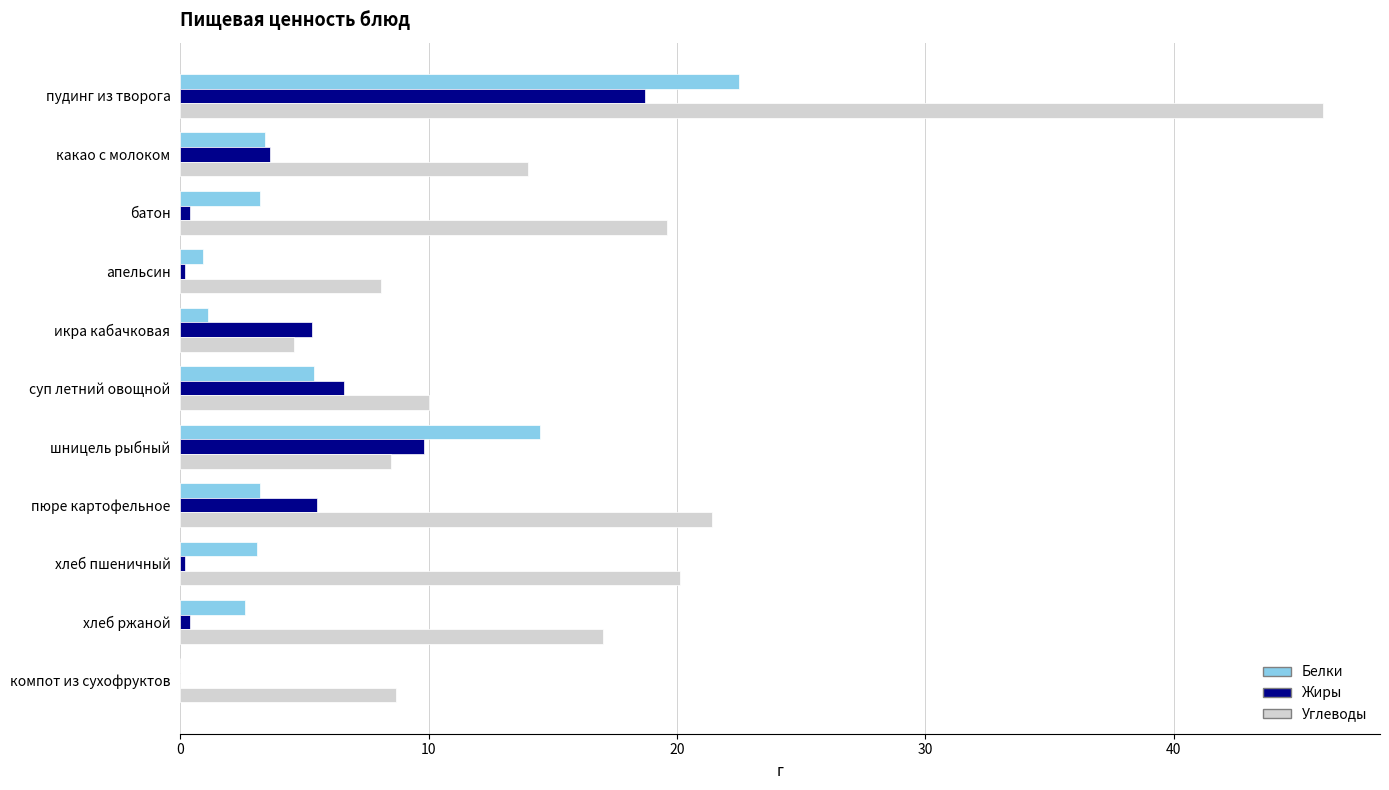

What is the highest value of the Белки series?

22.5